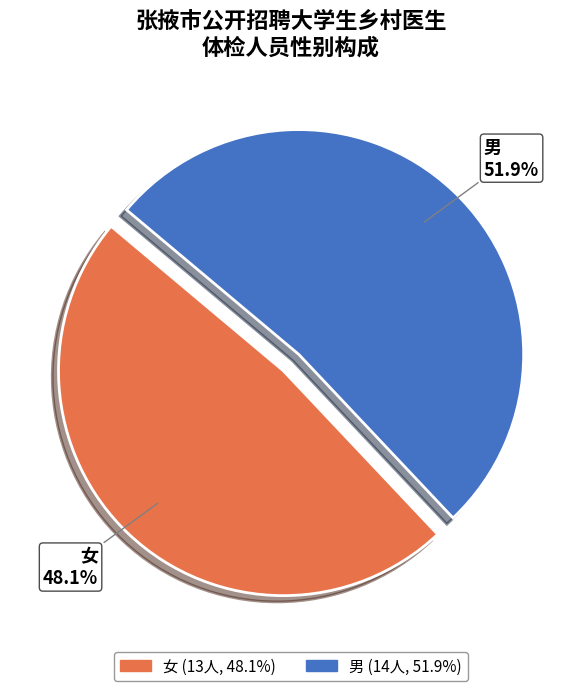

Rank the categories by value from highest to lowest.

男, 女